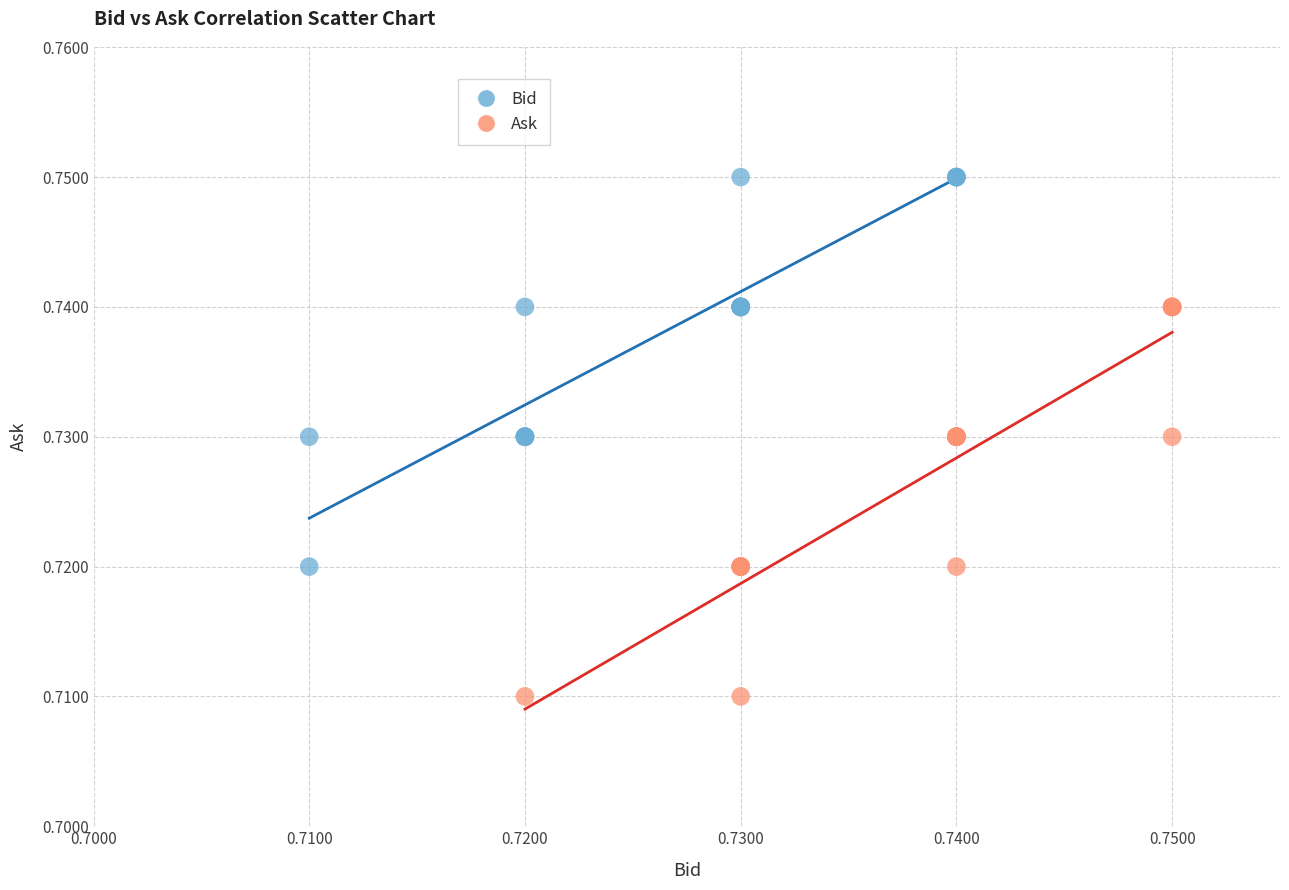

What are all the series names shown in the legend?

Bid, Ask